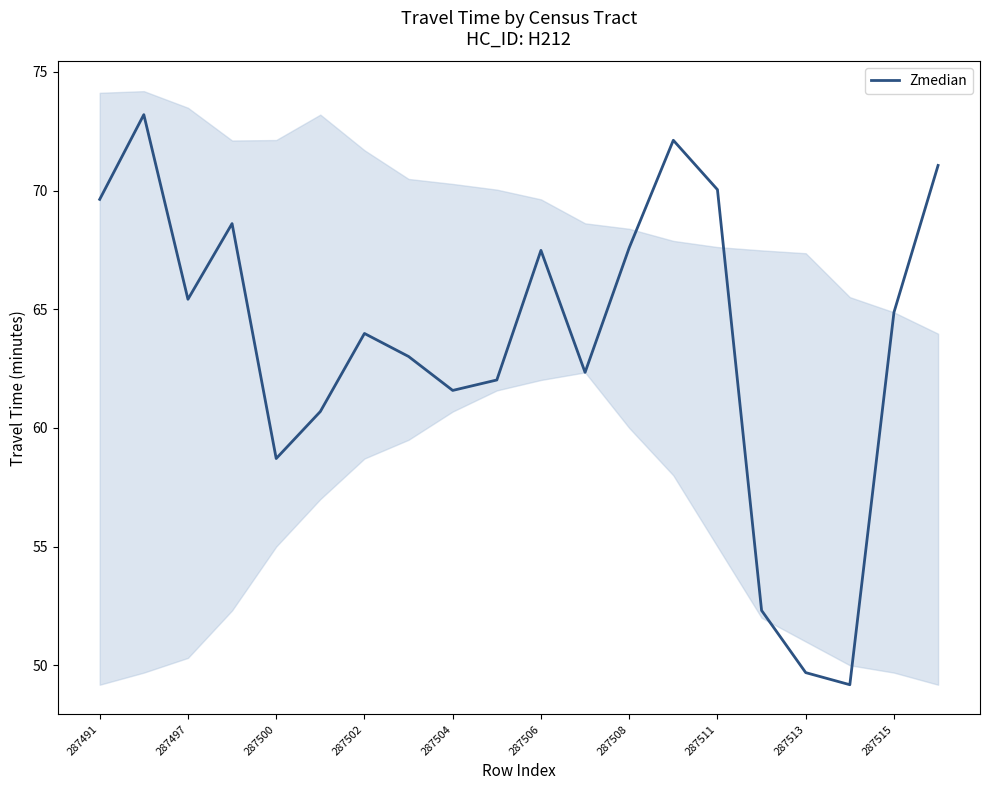

Where does the data first go above 64?

287491